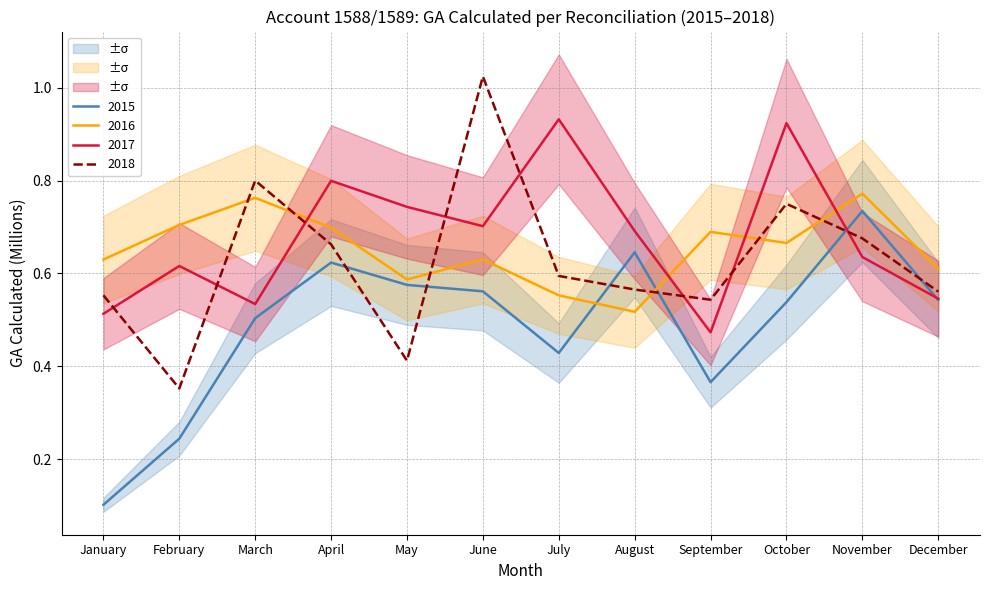

What is the sum of the GA 2018 values at October and February?

1.1